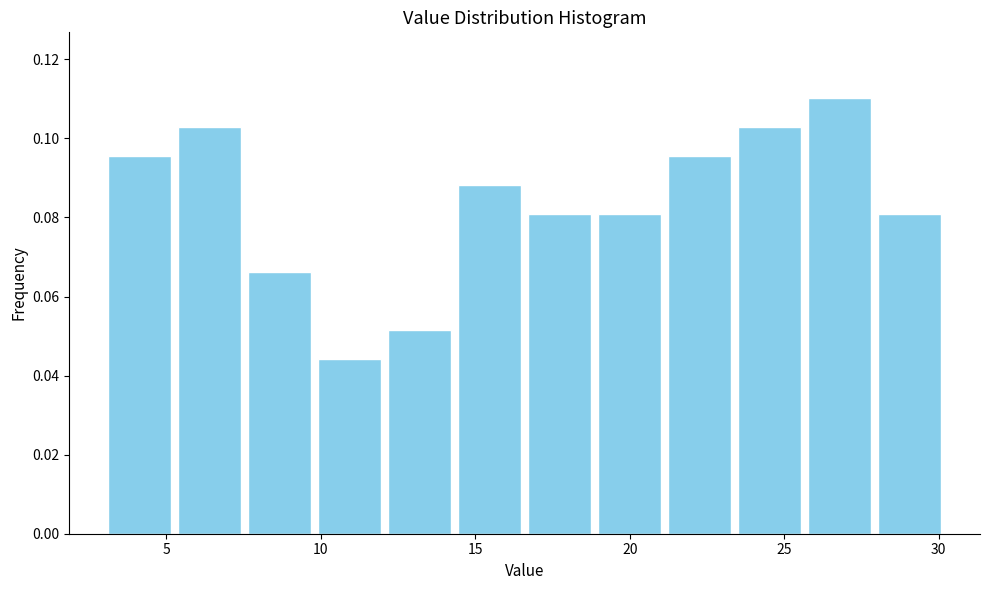

Reading left to right, list every bar in this chart as the range it spans on the x-axis followed by its height. Neither the bar edges nor the heights are printed on the chart, so give them approximately, as read against the axes.

3.0 to 5.5: 0.096
5.5 to 7.5: 0.102
7.5 to 10.0: 0.066
10.0 to 12.0: 0.044
12.0 to 14.5: 0.052
14.5 to 16.5: 0.088
16.5 to 19.0: 0.080
19.0 to 21.0: 0.080
21.0 to 23.5: 0.096
23.5 to 25.5: 0.102
25.5 to 28.0: 0.110
28.0 to 30.0: 0.080